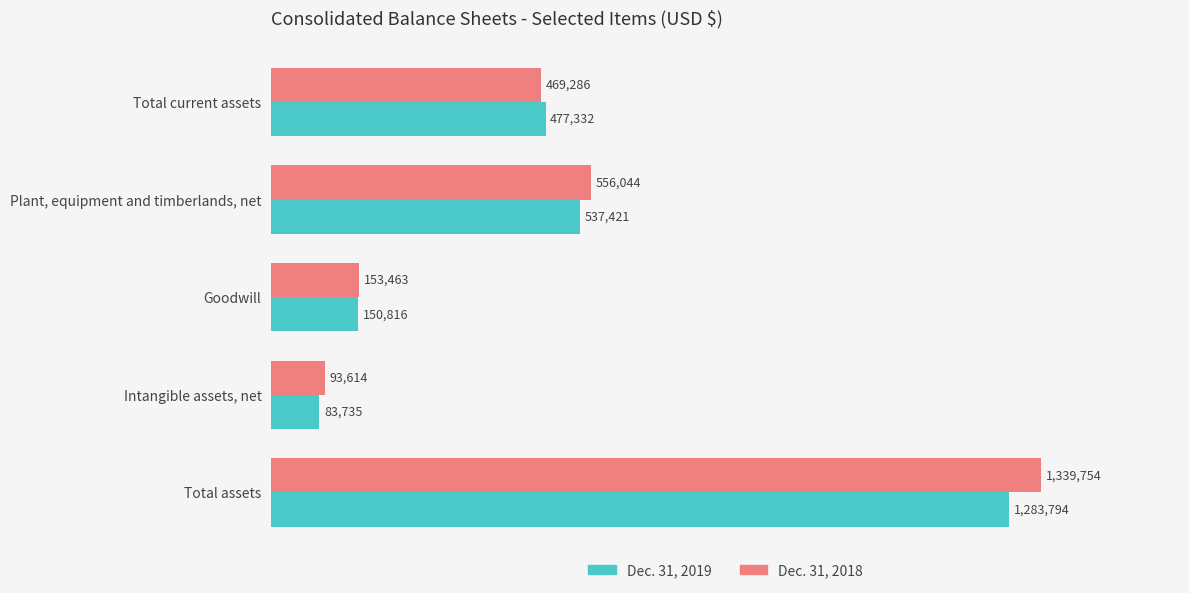

What are all the series names shown in the legend?

Dec. 31, 2019, Dec. 31, 2018